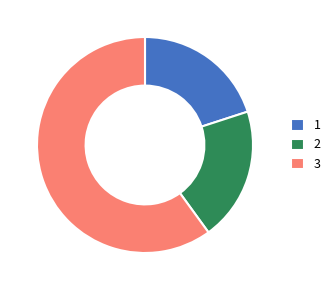

What is the largest slice in the pie chart?

3